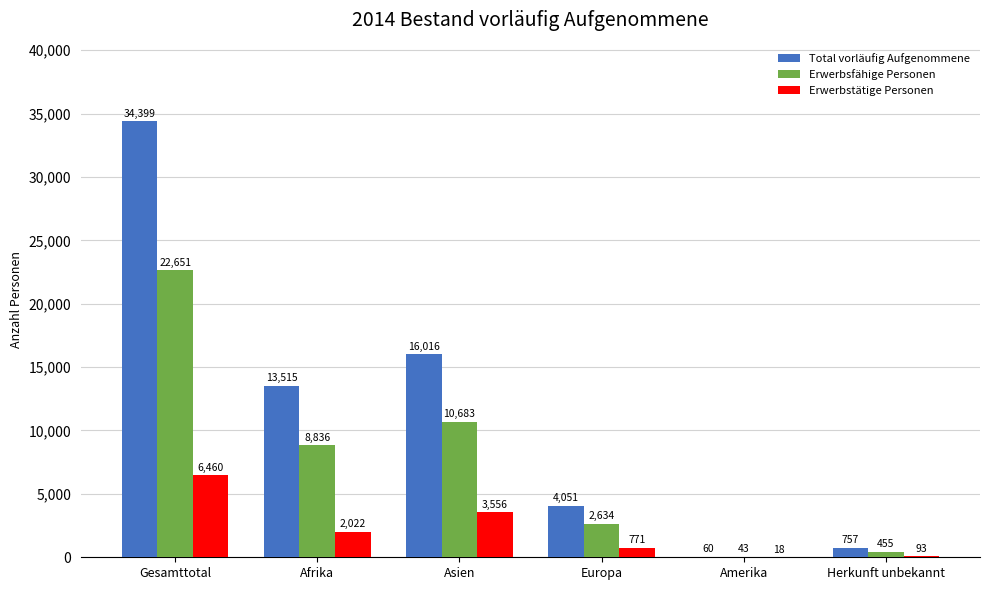

What is the difference between the Total vorläufig Aufgenommene values at Amerika and Gesamttotal?

34339